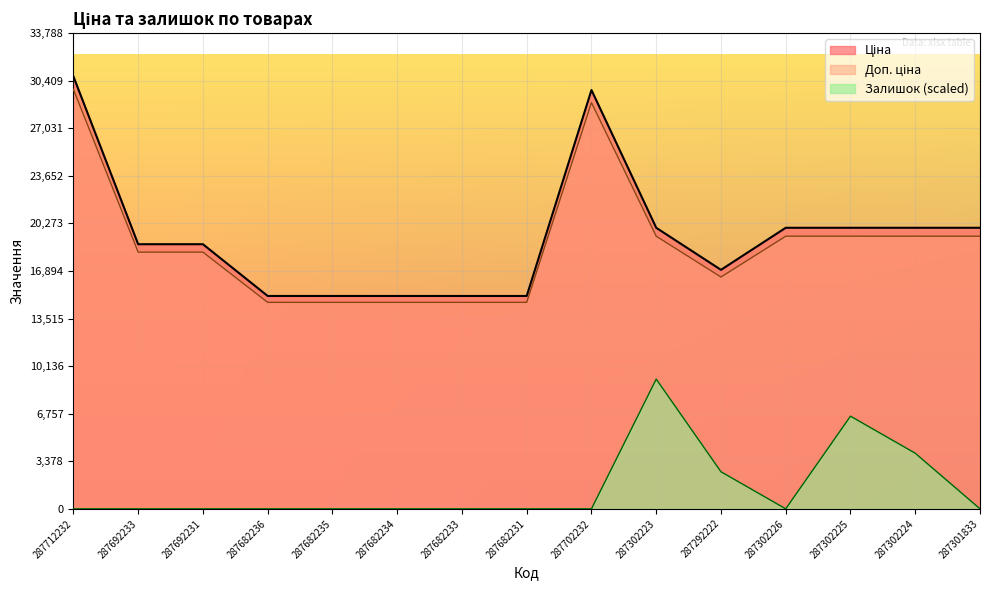

At which category does Ціна reach its first local valley?

287292222